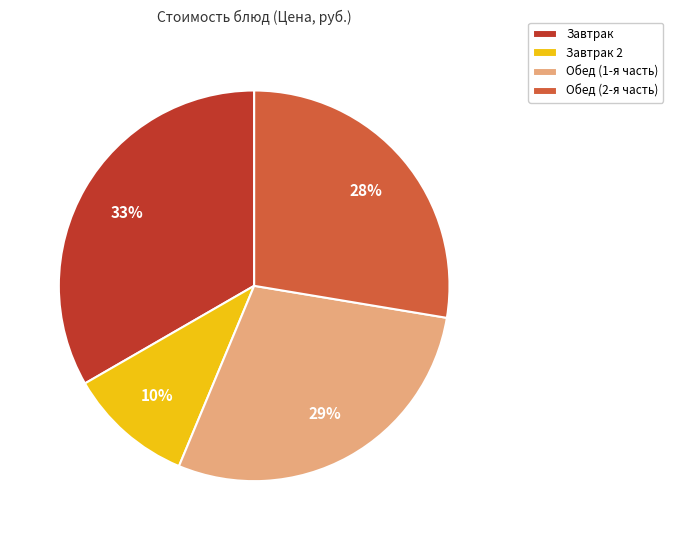

The Обед (1-я часть) slice represents 42% of the pie. True or false?

False